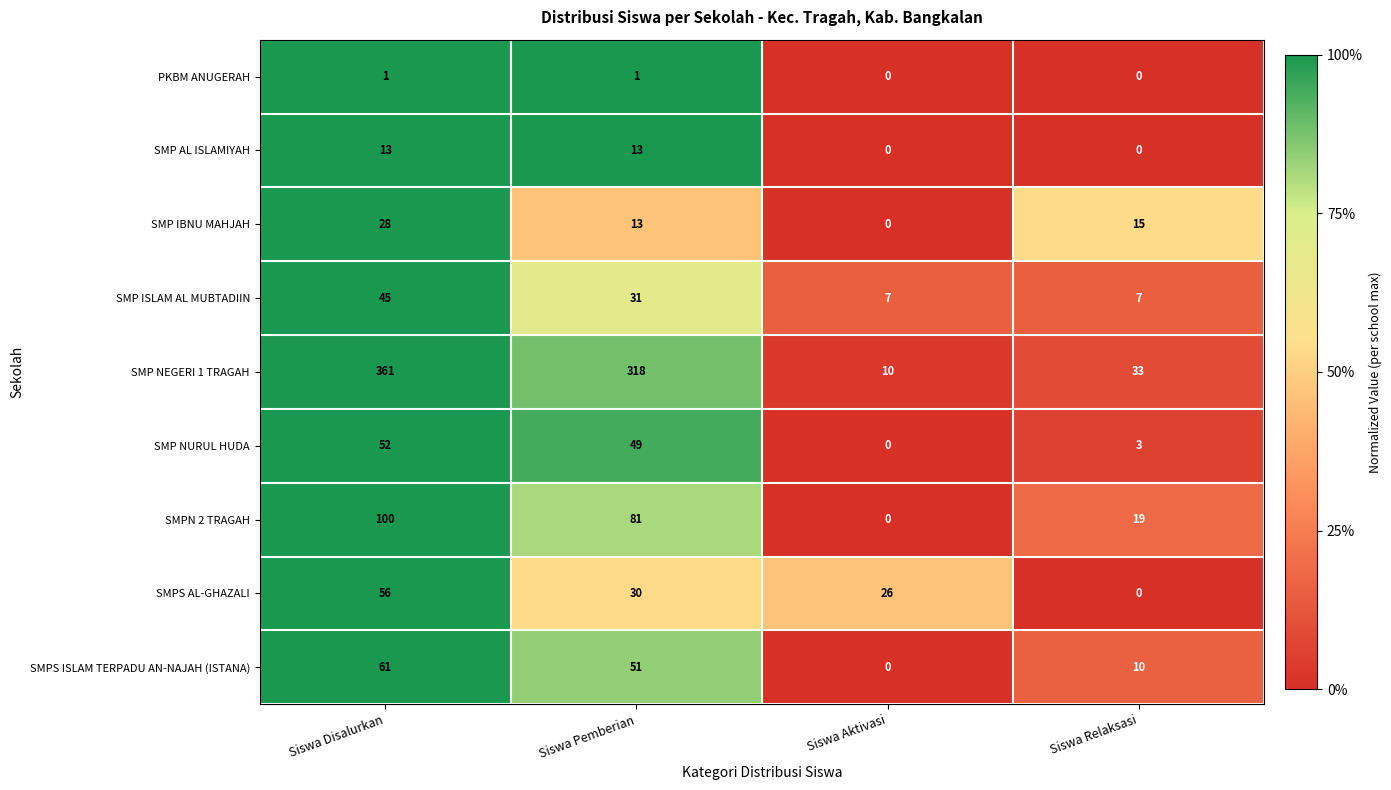

Is it true that PKBM ANUGERAH equals 0 at Siswa Aktivasi?

True